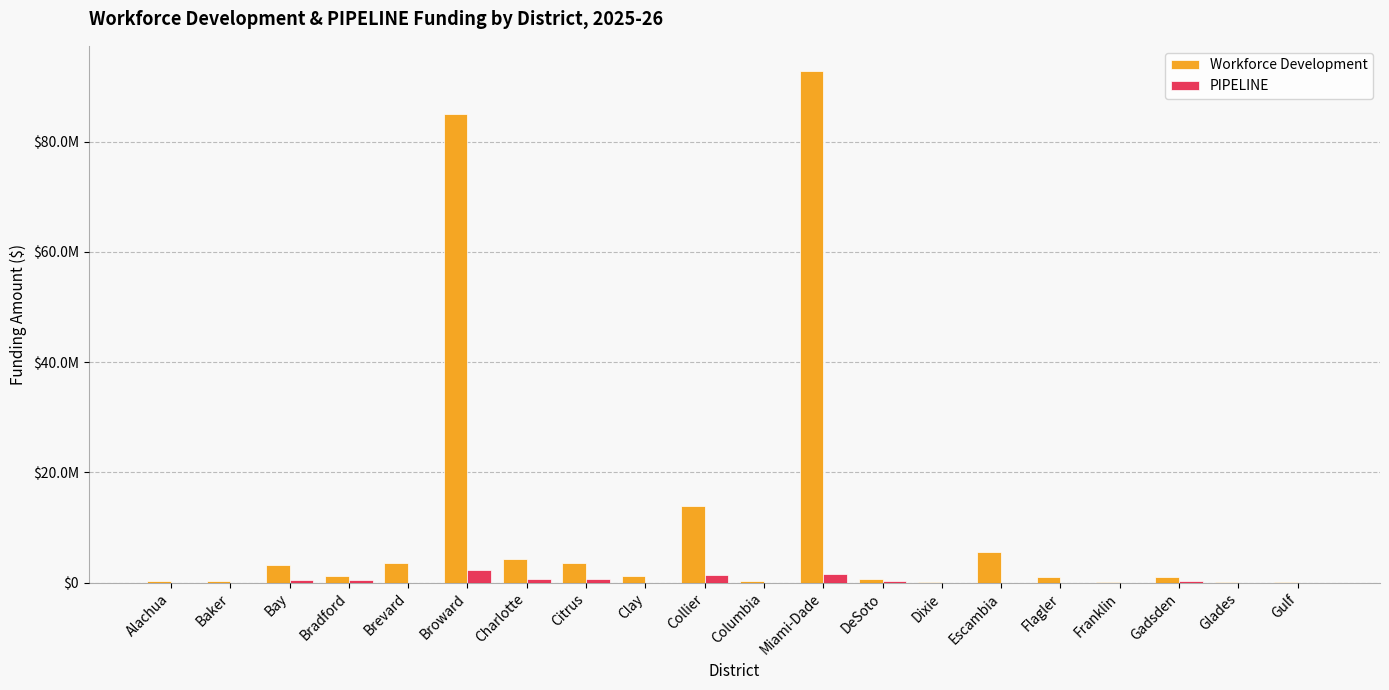

Which series has the largest range (max minus min)?

Workforce Development